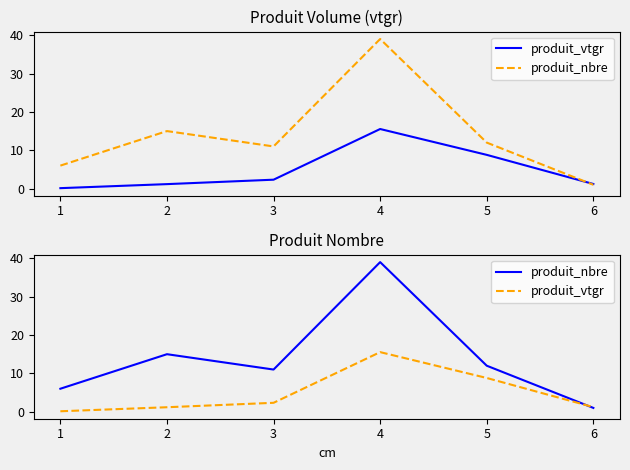

Reading left to right, what are all the values shown in this chart?

produit_vtgr: 0.1	1.2	2.3	15.5	8.8	1.2
produit_nbre: 6.0	15.0	11.0	39.0	12.0	1.0